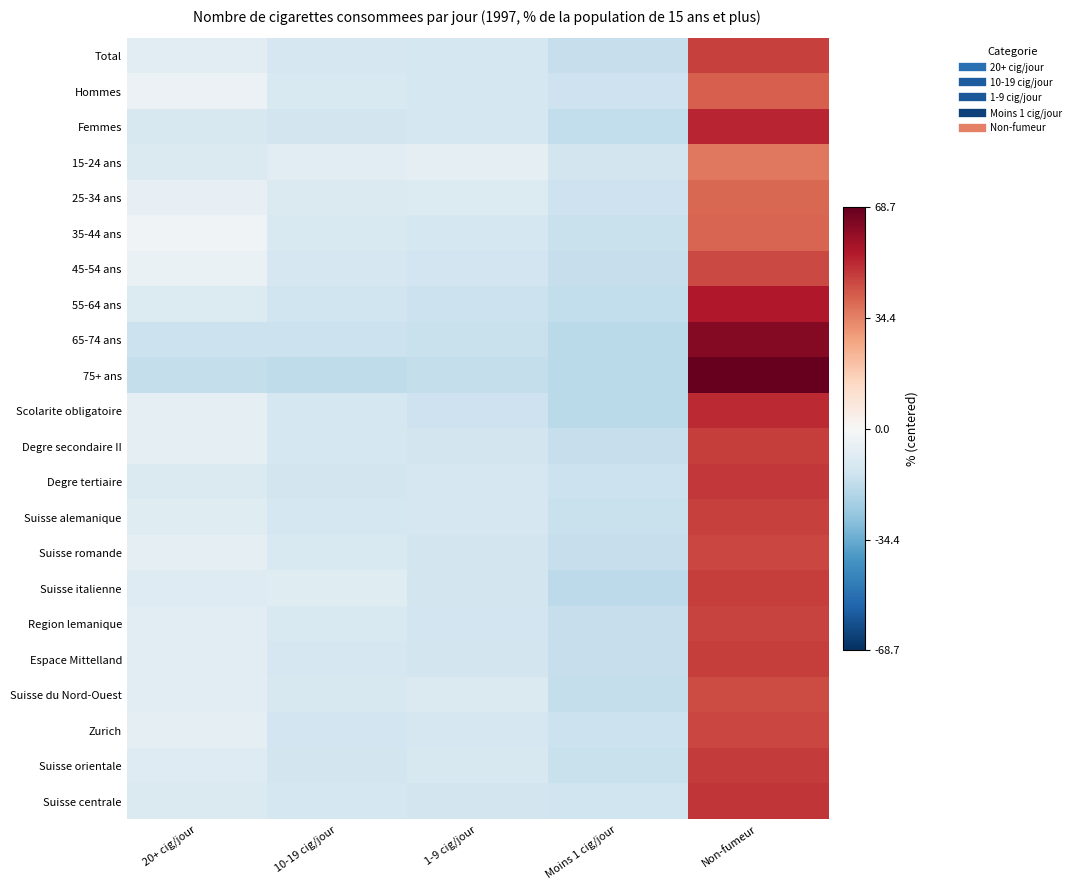

What is the smallest value displayed?

-18.7